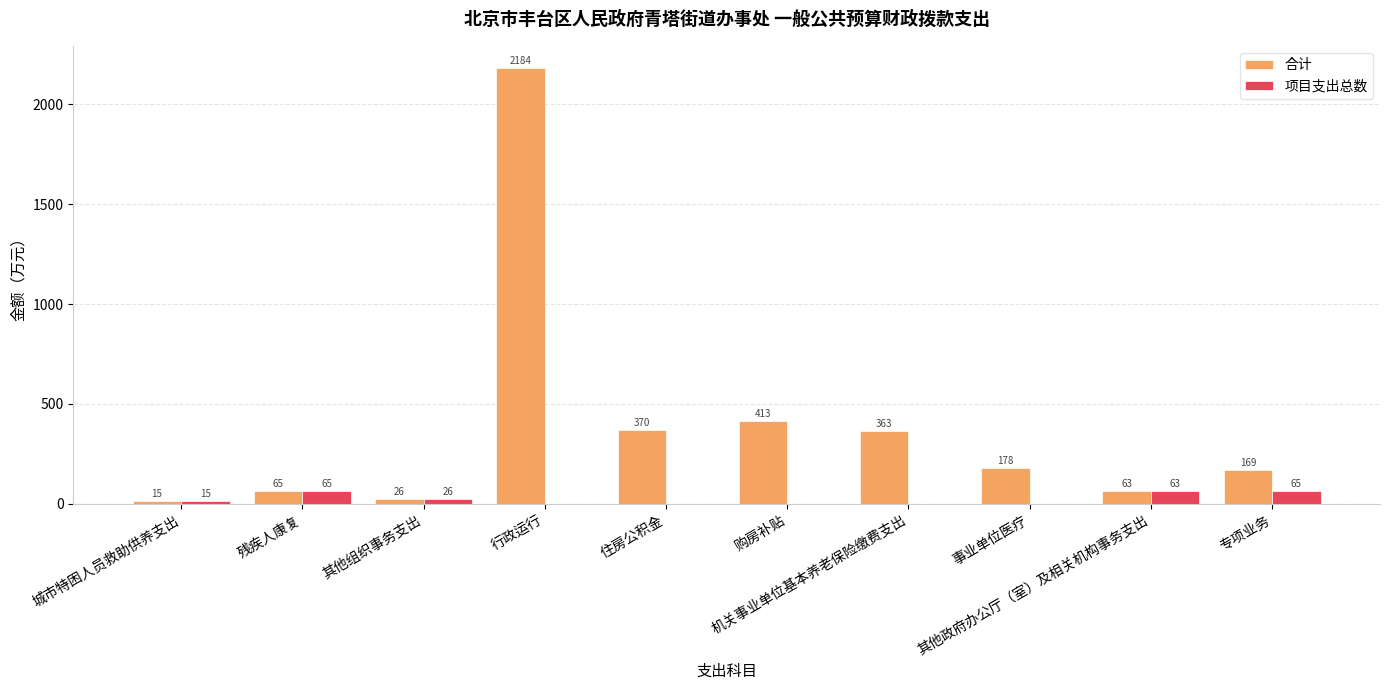

At which label is 合计 closest to 1099?

购房补贴